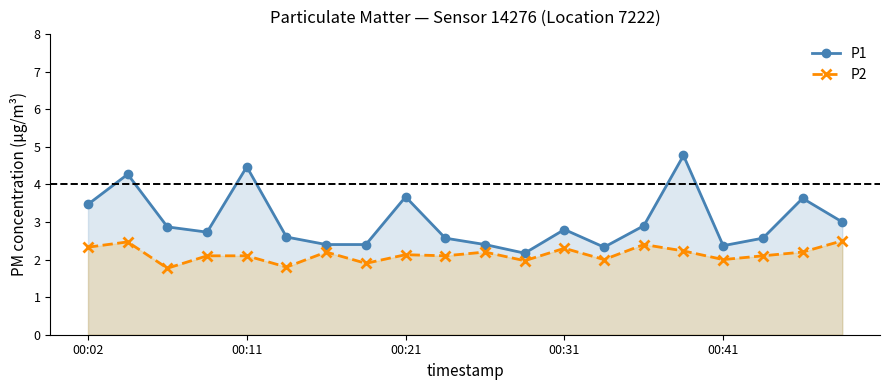

What is the difference between the P2 values at 14 and 19?

0.1